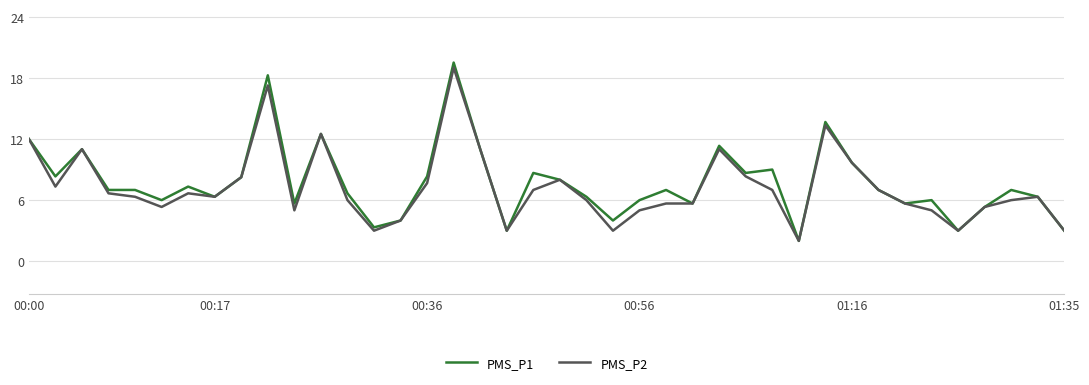

What is the greatest value displayed?

19.5